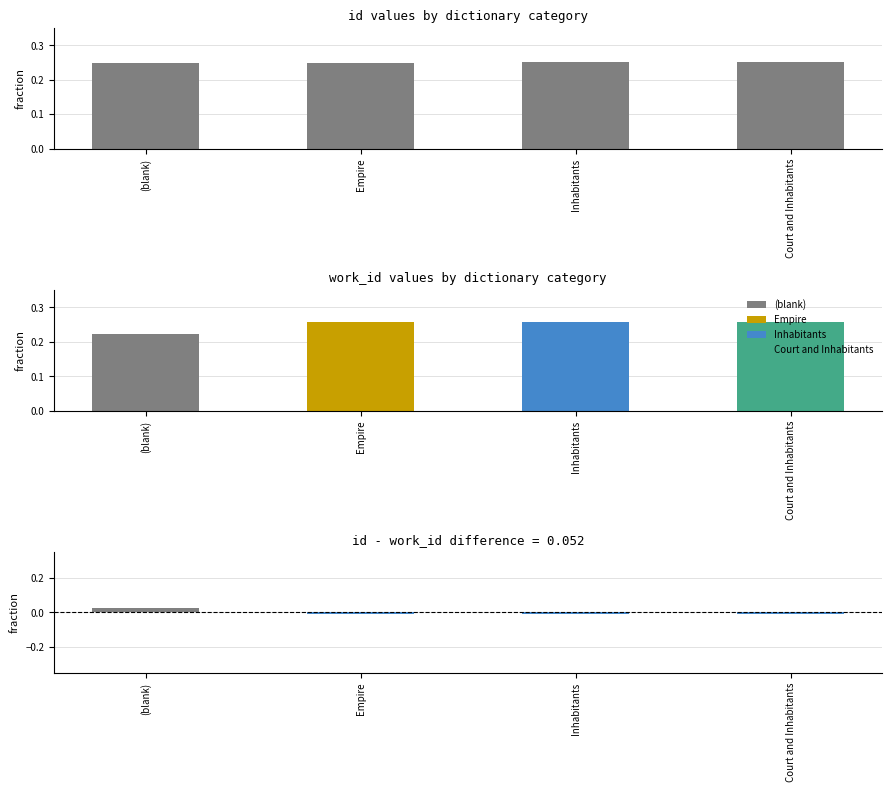

What is the greatest value displayed?

0.3